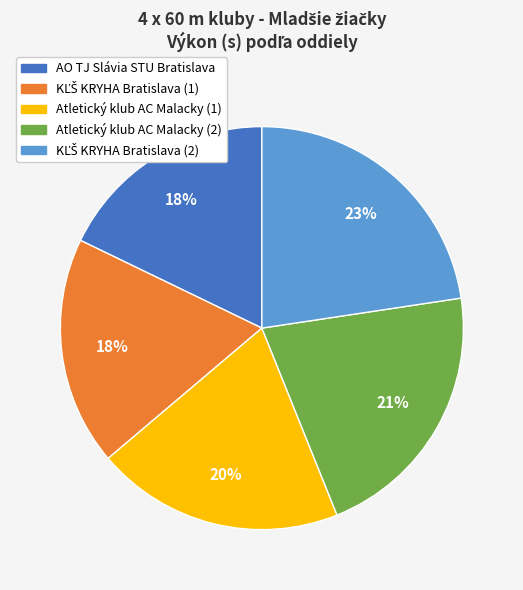

The Atletický klub AC Malacky (2) slice represents 16% of the pie. True or false?

False